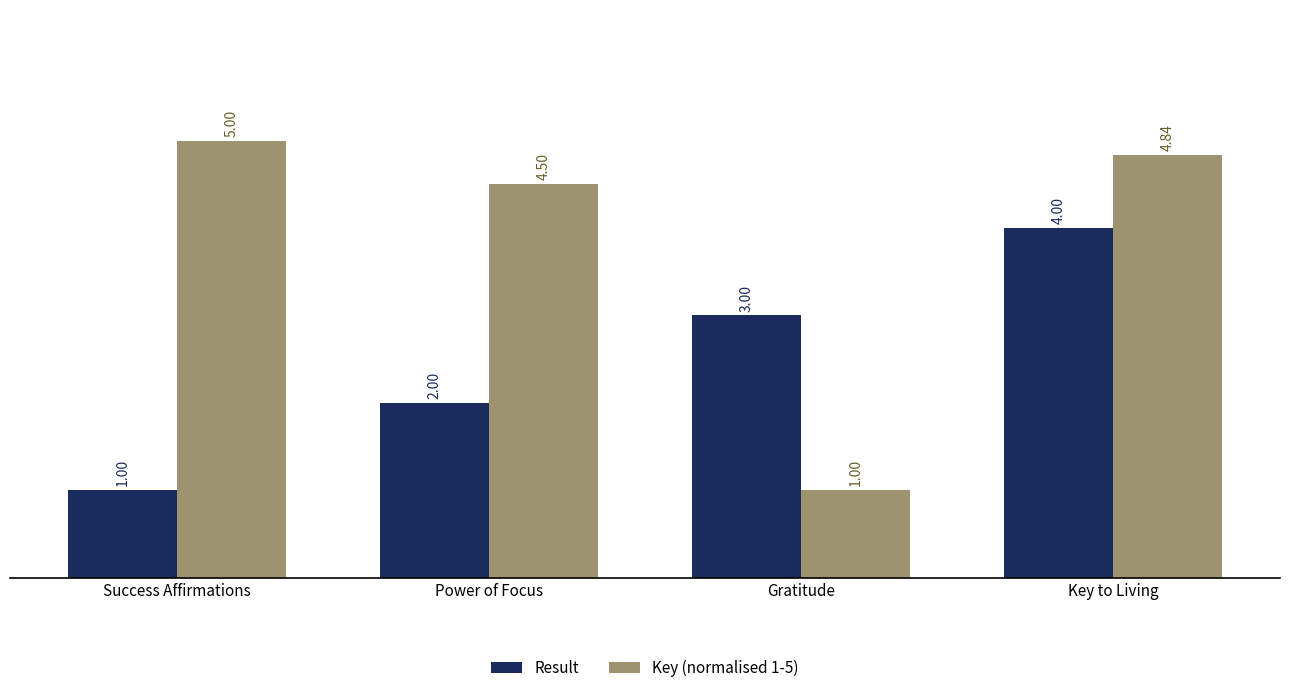

Are the bars grouped side by side (vs. stacked)?

Yes